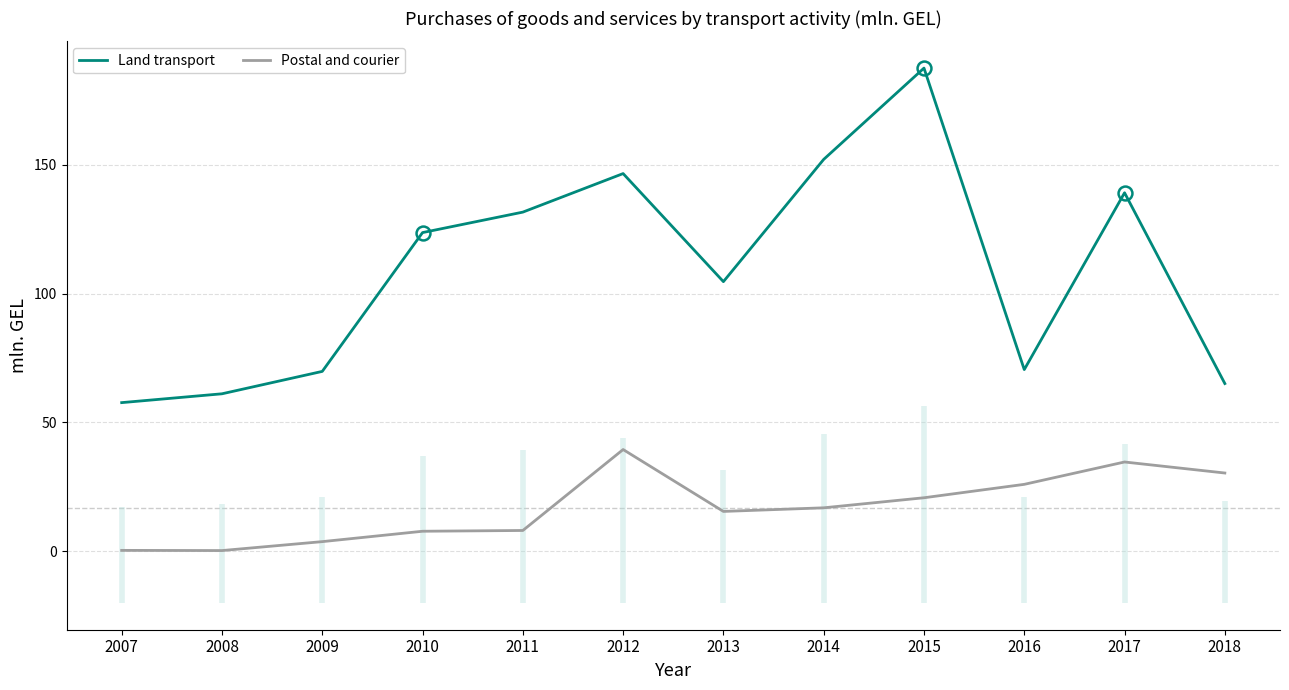

At which category is the sum across all series the highest?

2015